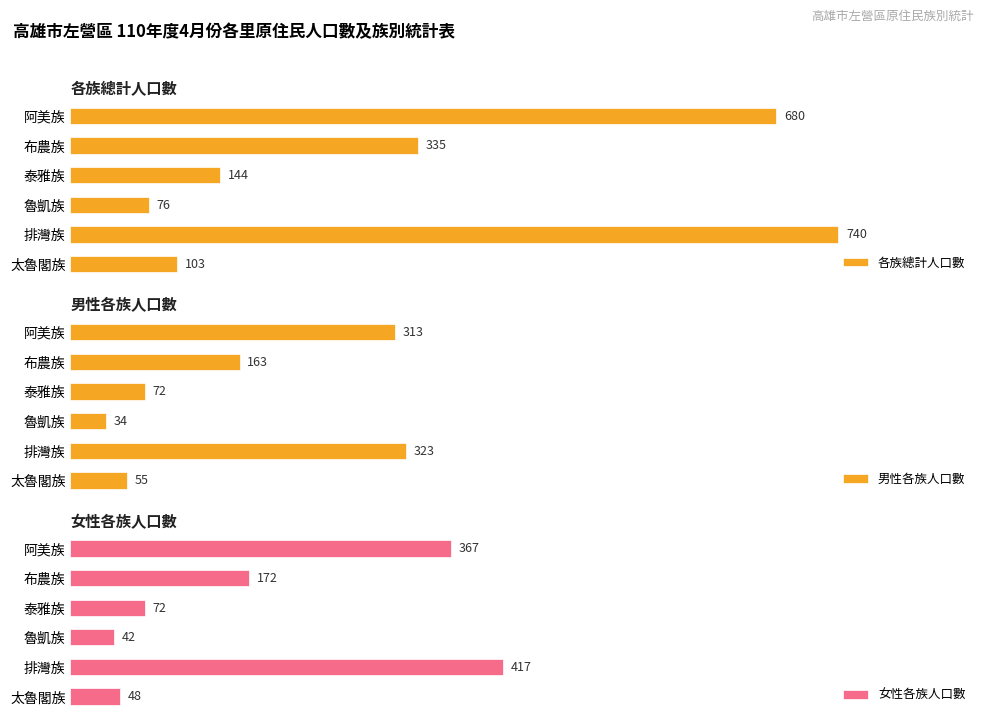

List the labels in order of 各族總計人口數 value, smallest first.

魯凱族, 太魯閣族, 泰雅族, 布農族, 阿美族, 排灣族